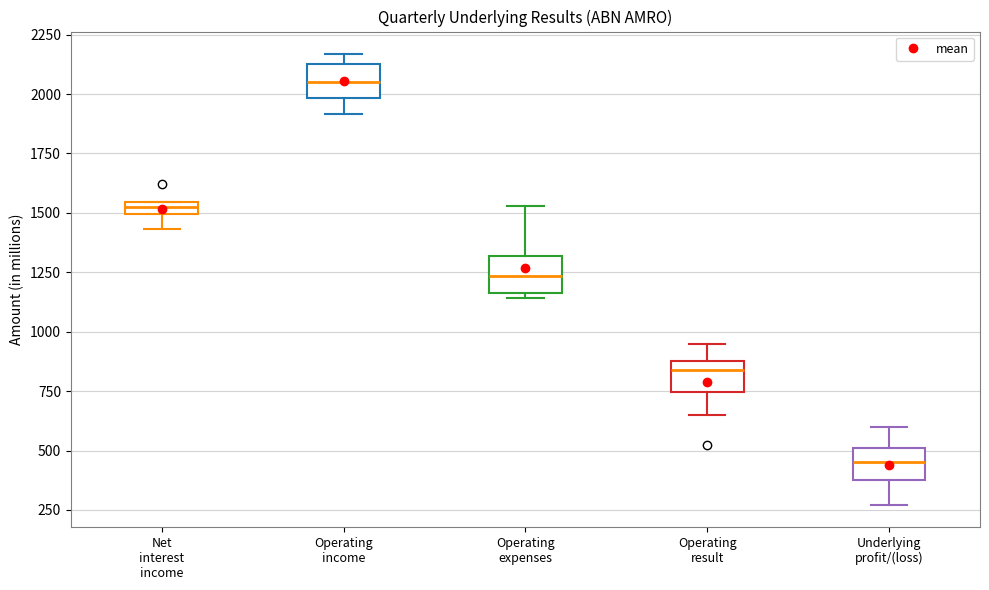

Where does the upper whisker of the box for Underlying profit/(loss) end on the y-axis? The values are not printed on the chart, so give them approximately, as read against the axis.

600